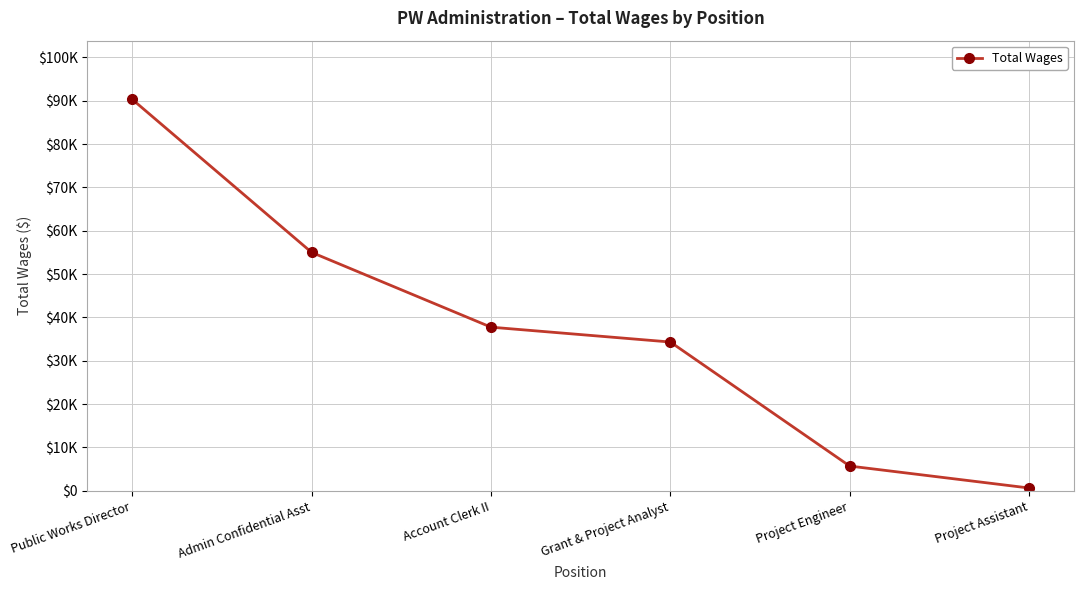

List the labels in order of value, smallest first.

Project Assistant, Project Engineer, Grant & Project Analyst, Account Clerk II, Admin Confidential Asst, Public Works Director